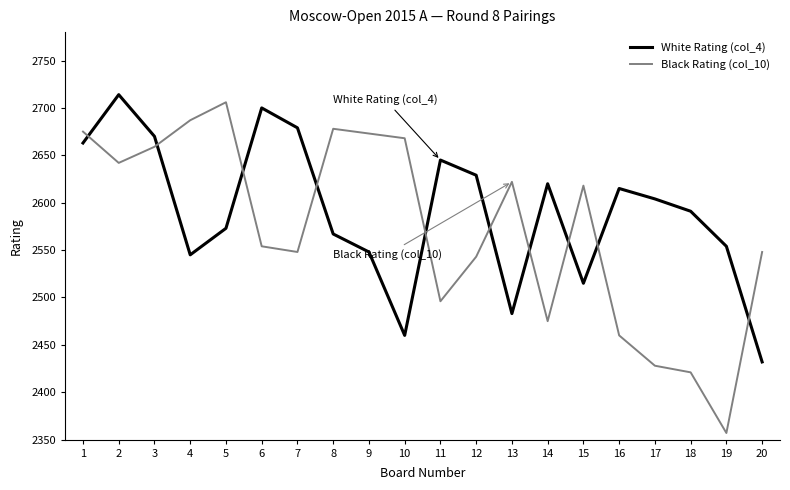

The Black Rating (col_10) series shows 2687 at 4. True or false?

True